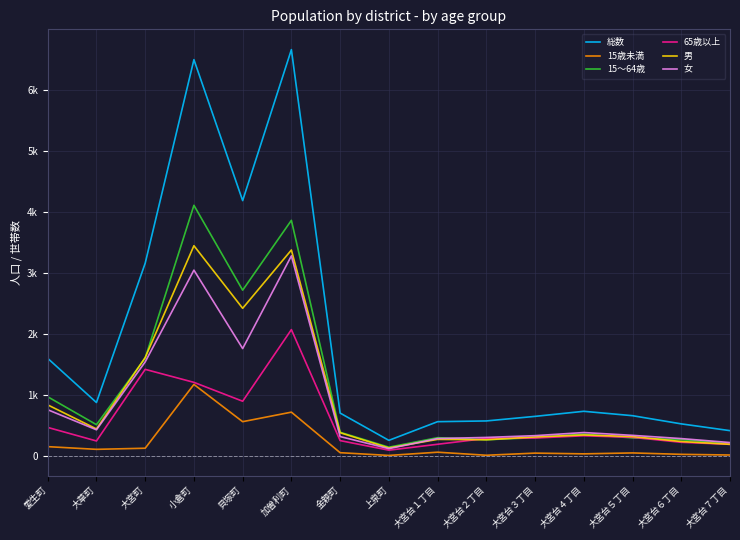

What is the difference between the second highest and second lowest values in the 男 series?

3183